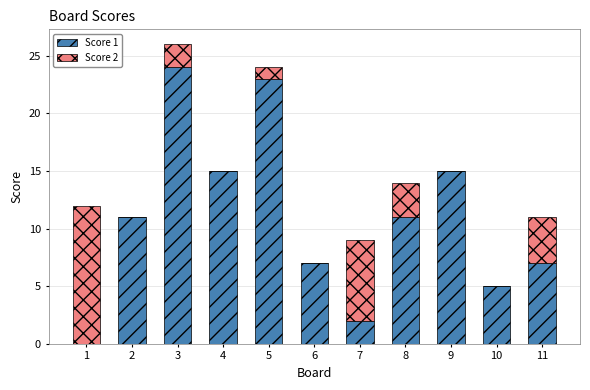

The Score 1 series shows 7 at 11. True or false?

True